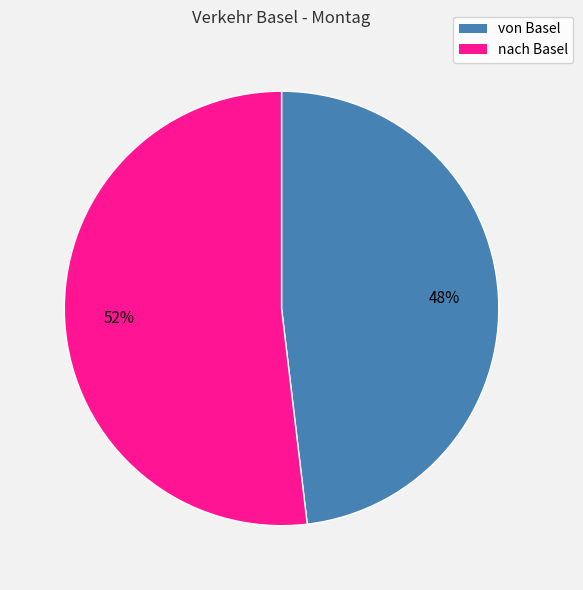

True or false: von Basel accounts for 48% of the total.

True